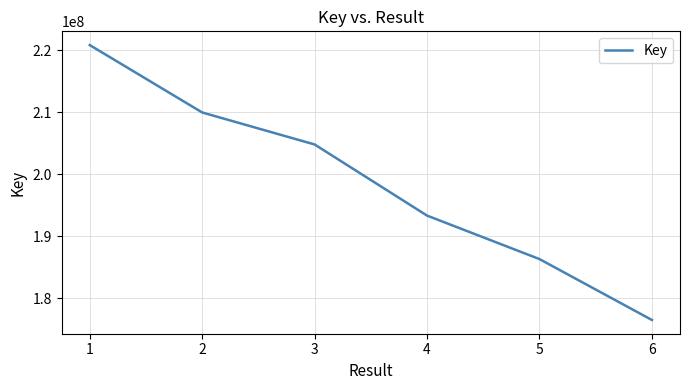

The value at 1 is 76744236. True or false?

False